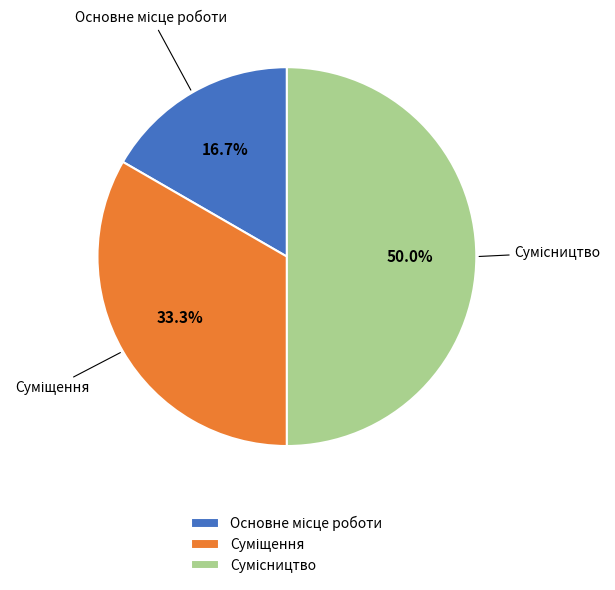

The Основне місце роботи slice represents 17% of the pie. True or false?

True